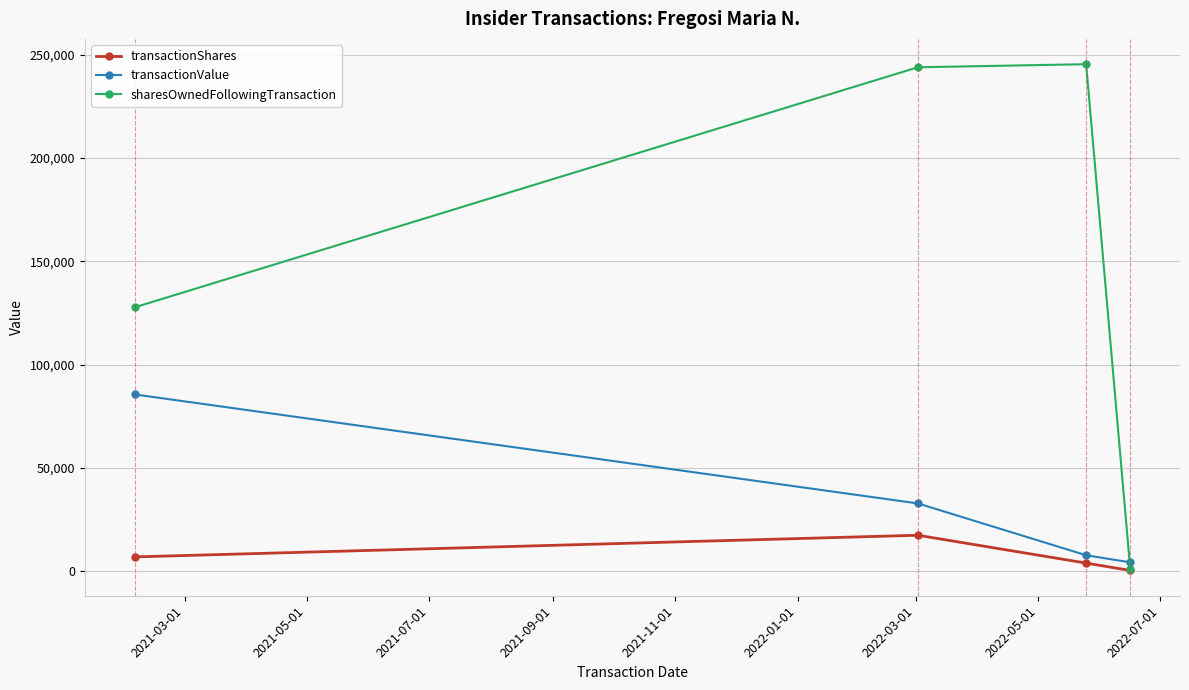

Which series has the largest range (max minus min)?

sharesOwnedFollowingTransaction